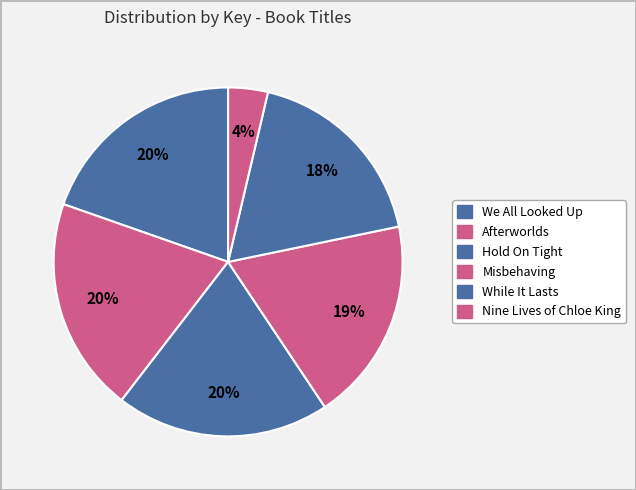

What percentage is the Hold On Tight slice, to the nearest percent?

20%